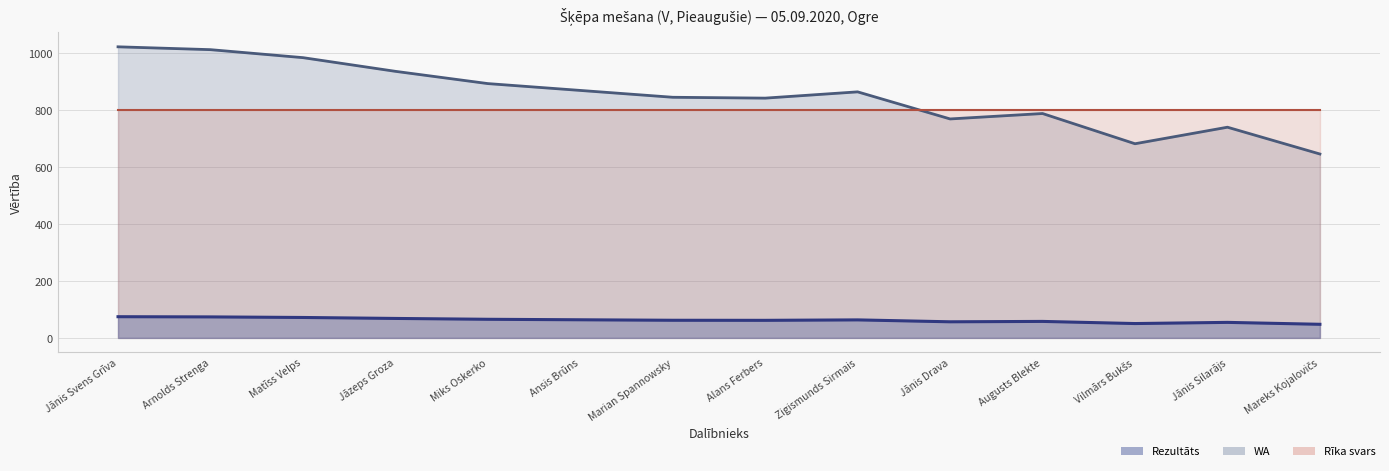

True or false: WA and Rezultāts intersect in this chart.

False